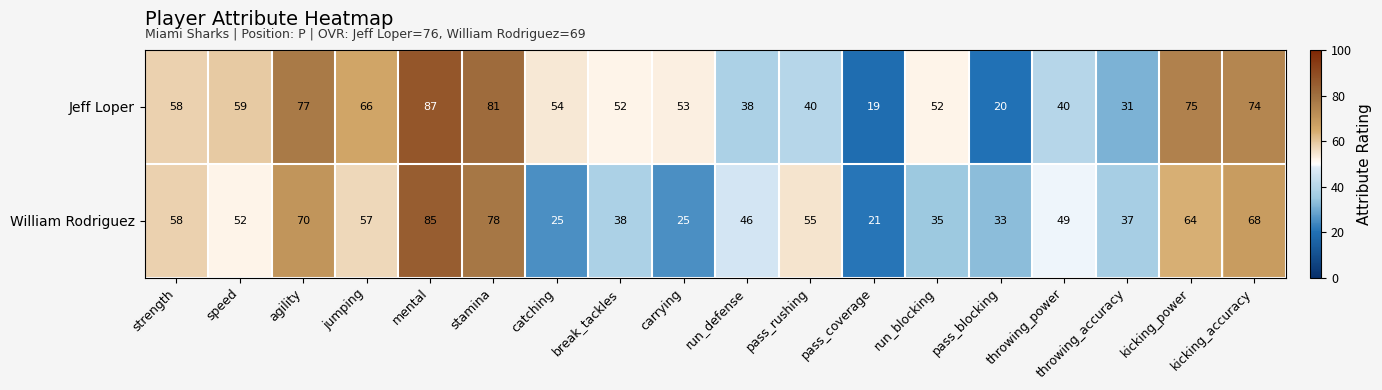

Which category has the highest value in the William Rodriguez series?

mental